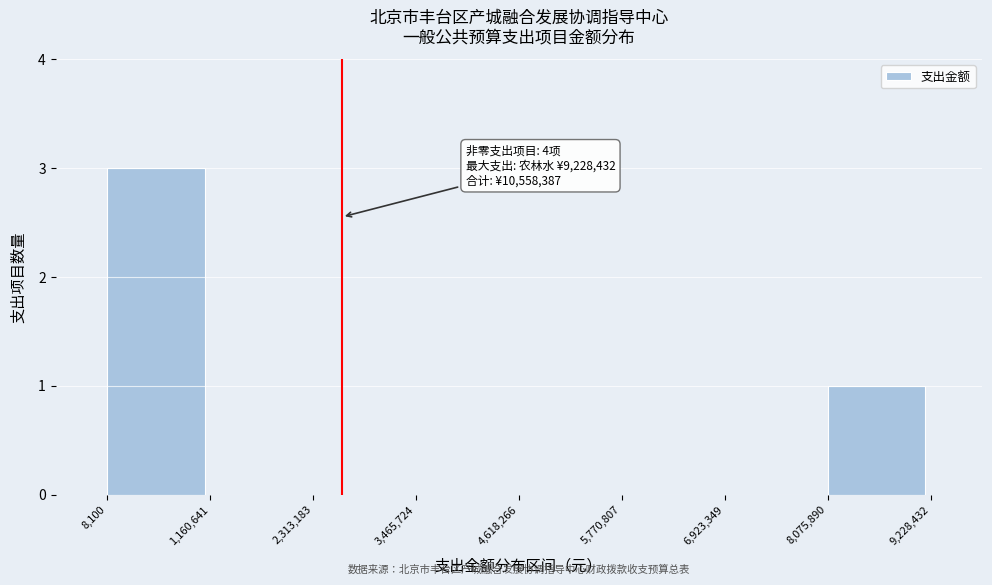

Which range on the x-axis has the tallest bar?

8,100 to 1,160,641